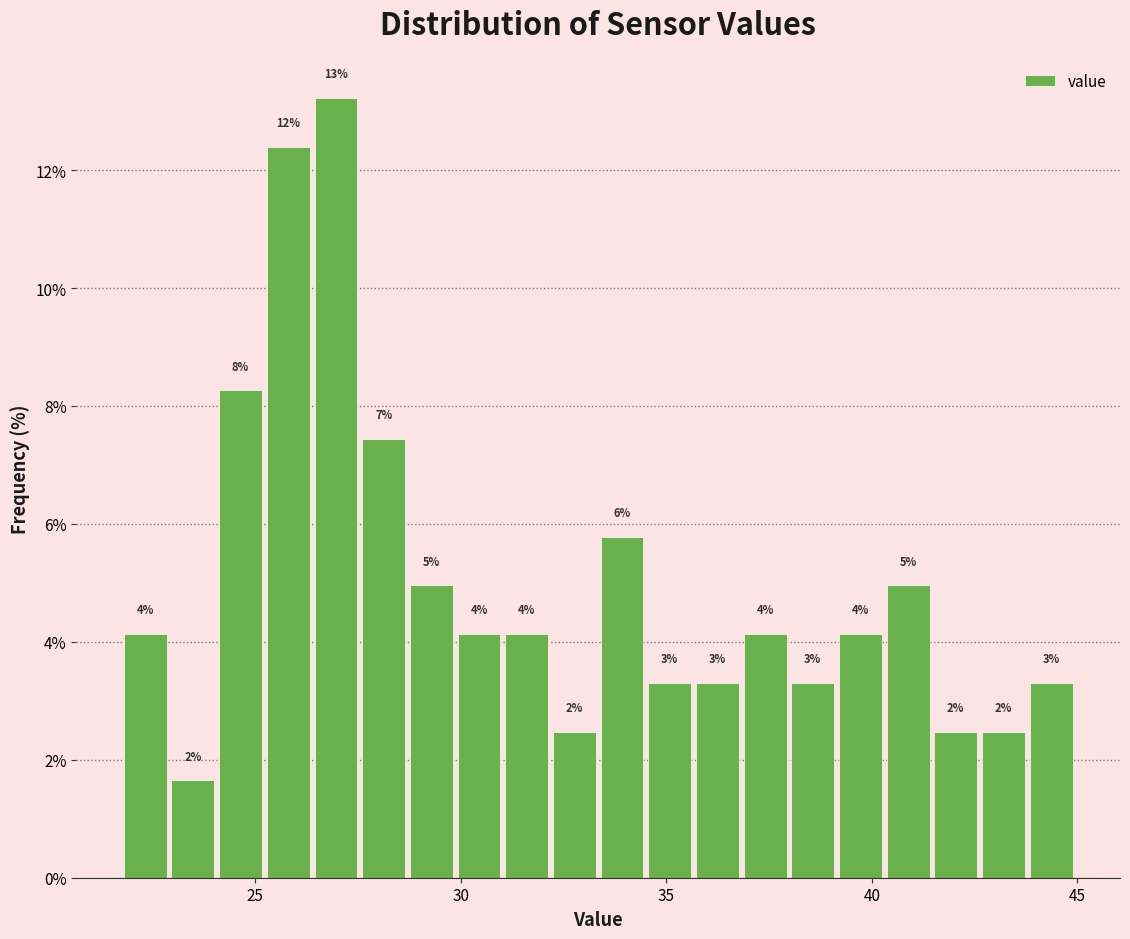

Read against the x-axis, roughly where is the centre of the tallest bar?

27.0